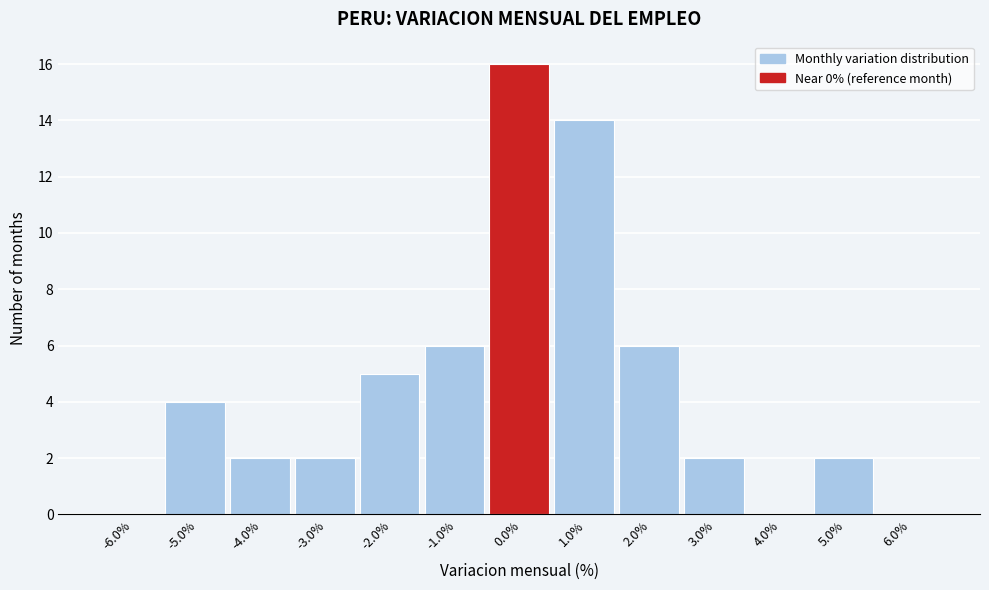

Reading left to right, extract all data points from this chart.

-6.0%=0	-5.0%=4	-4.0%=2	-3.0%=2	-2.0%=5	-1.0%=6	0.0%=16	1.0%=14	2.0%=6	3.0%=2	4.0%=0	5.0%=2	6.0%=0